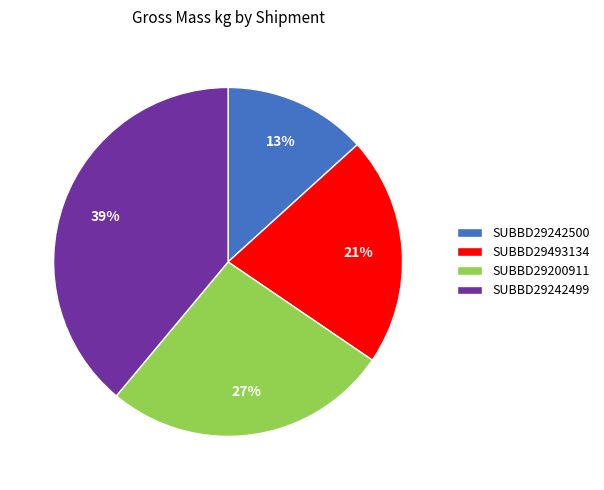

How many slices are in this pie chart?

4